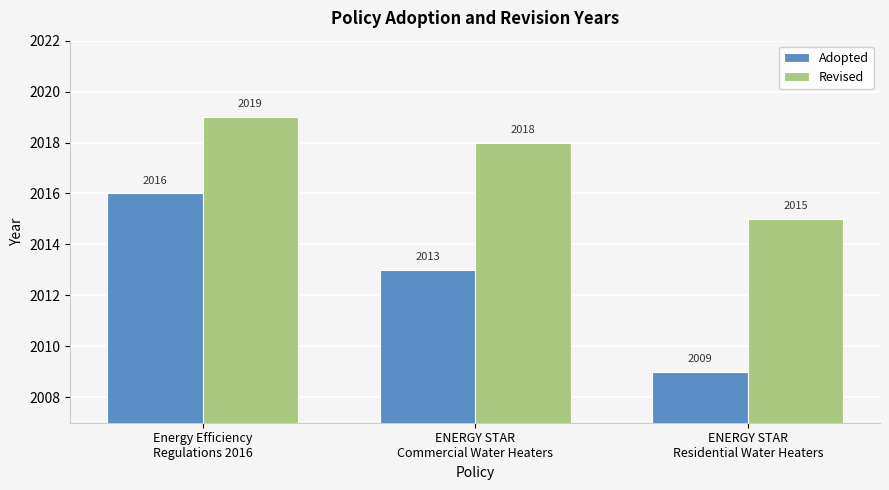

At which category does the chart reach its minimum across all series?

ENERGY STAR
Residential Water Heaters